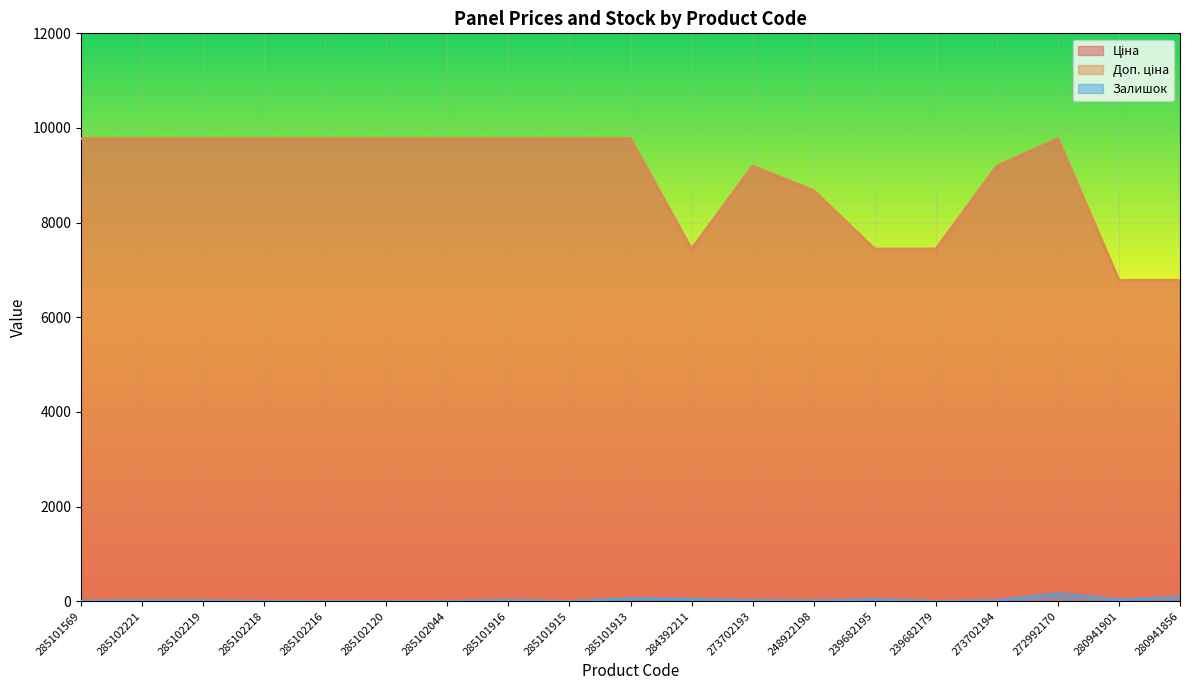

Reading left to right, transcribe all the data shown in this chart.

Ціна: 9775.5	9775.5	9775.5	9775.5	9775.5	9775.5	9775.5	9775.5	9775.5	9775.5	7444.6	9196.3	8679.5	7444.6	7444.6	9196.3	9775.5	6787.1	6787.1
Доп. ціна: 9775.5	9775.5	9775.5	9775.5	9775.5	9775.5	9775.5	9775.5	9775.5	9775.5	7444.6	9196.3	8679.5	7444.6	7444.6	9196.3	9775.5	6787.1	6787.1
Залишок: 7.0	11.0	11.0	3.0	0.0	0.0	1.0	21.0	0.0	58.0	44.0	20.0	11.0	40.0	0.0	18.0	161.0	34.0	80.0